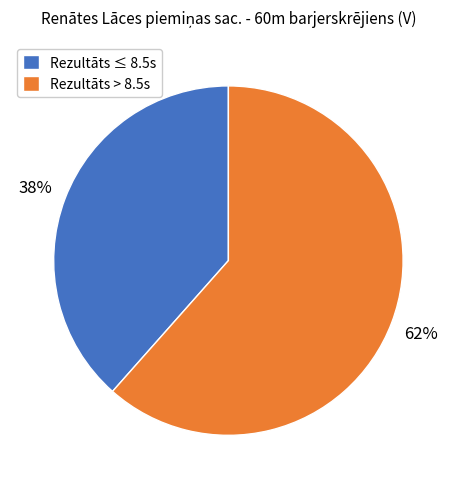

Which category has the biggest portion of the pie?

Rezultāts > 8.5s